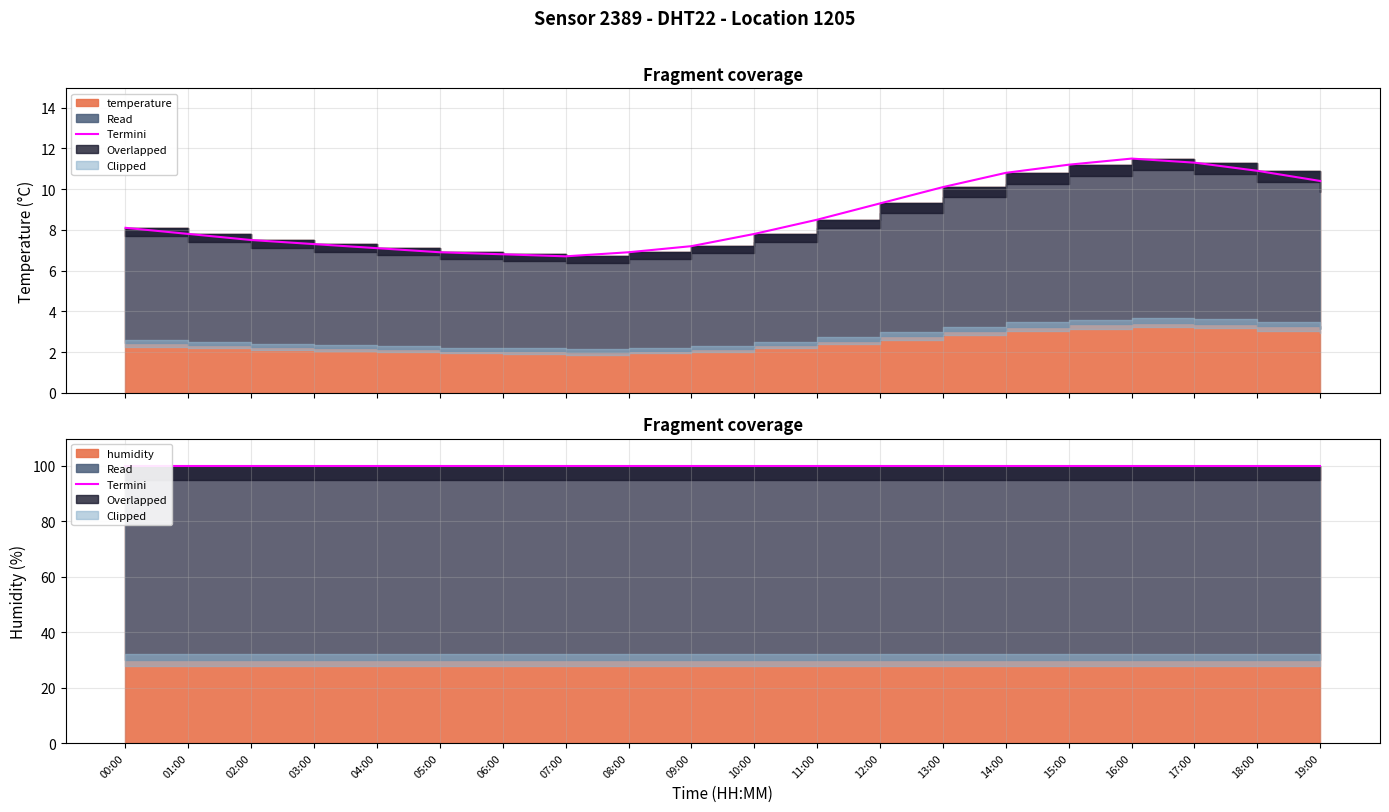

Reading right to left, transcribe all the data shown in this chart.

10.4	10.9	11.3	11.5	11.2	10.8	10.1	9.3	8.5	7.8	7.2	6.9	6.7	6.8	6.9	7.1	7.3	7.5	7.8	8.1